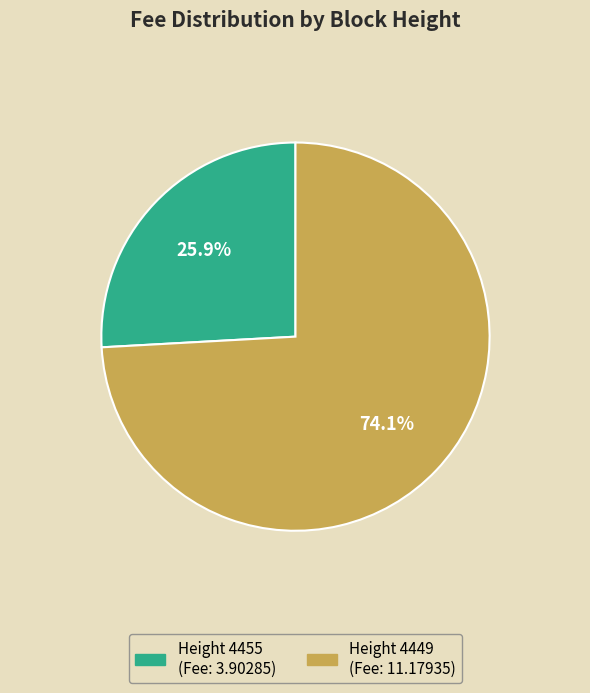

Does any single category account for the majority?

Yes